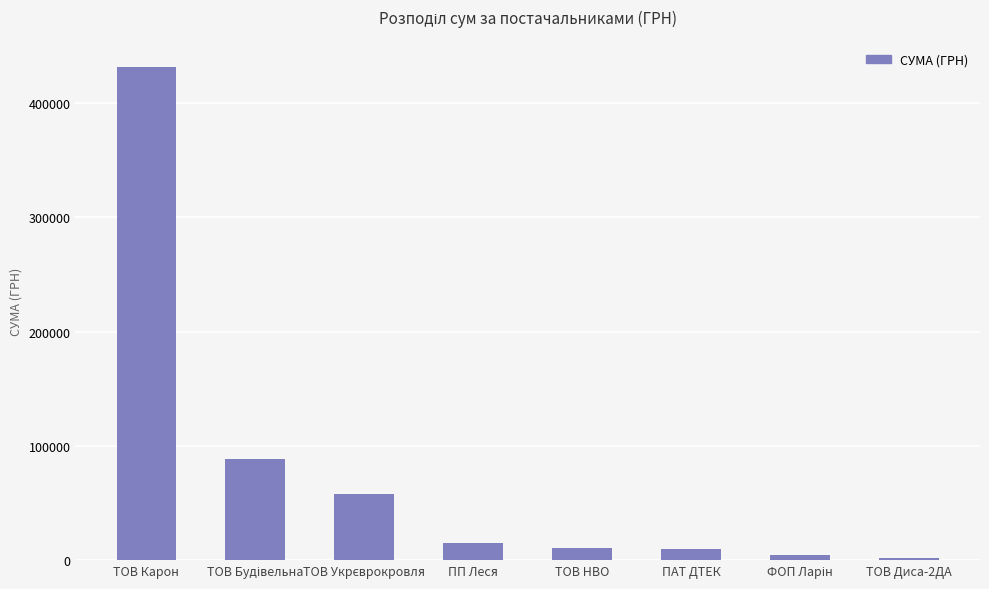

What is the change in value from ТОВ Карон to ТОВ НВО?

-420928.8